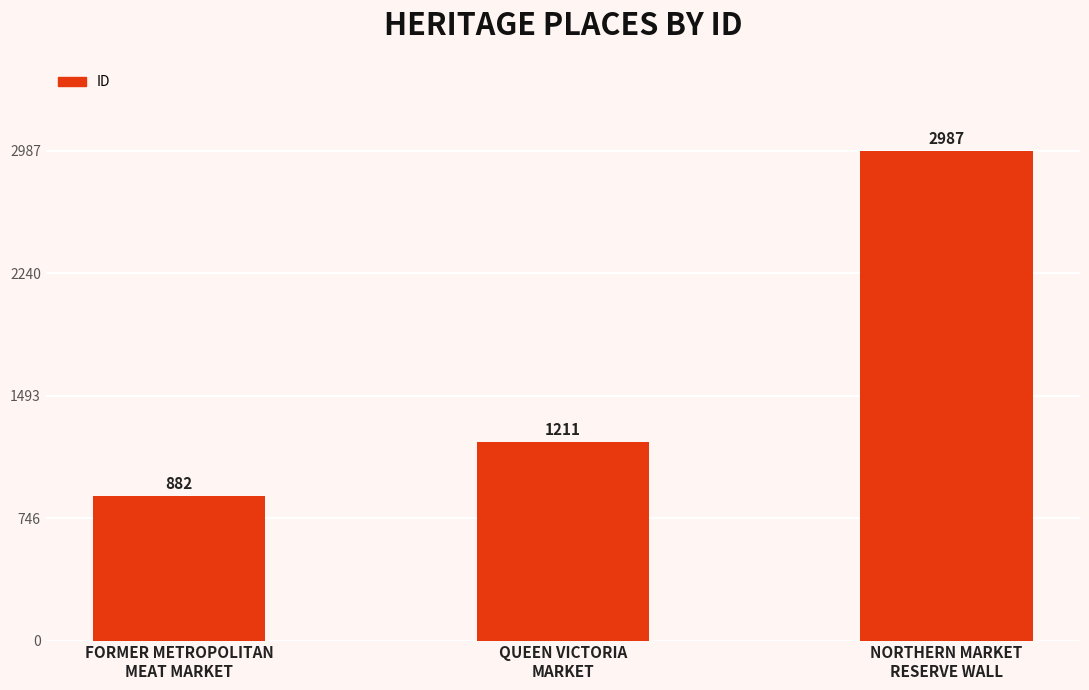

List the labels in order of value, smallest first.

FORMER METROPOLITAN
MEAT MARKET, QUEEN VICTORIA
MARKET, NORTHERN MARKET
RESERVE WALL